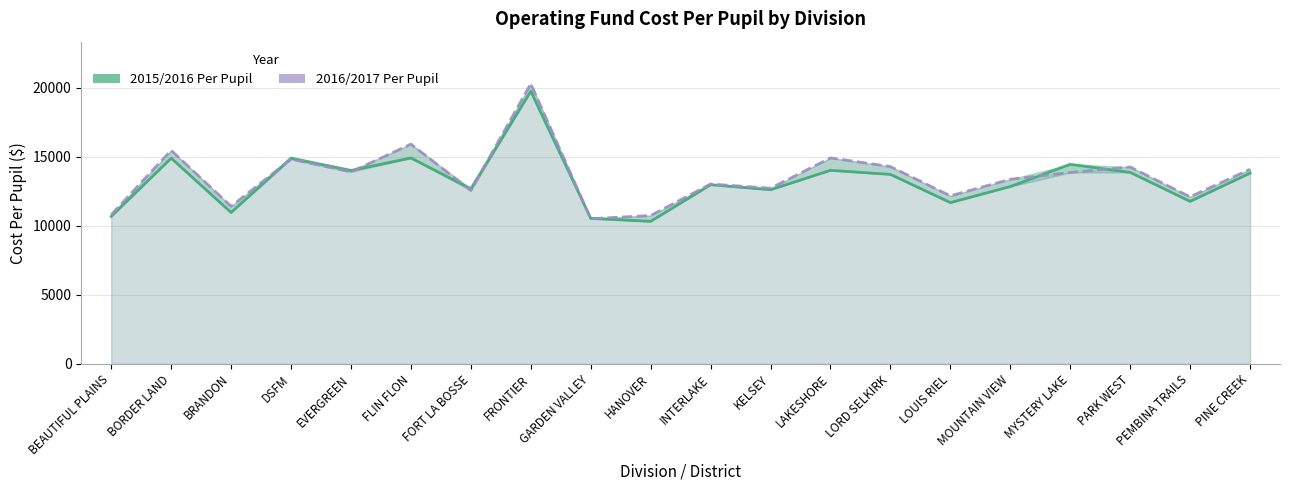

The value of 2016/2017 Per Pupil at FORT LA BOSSE is 12564. True or false?

True